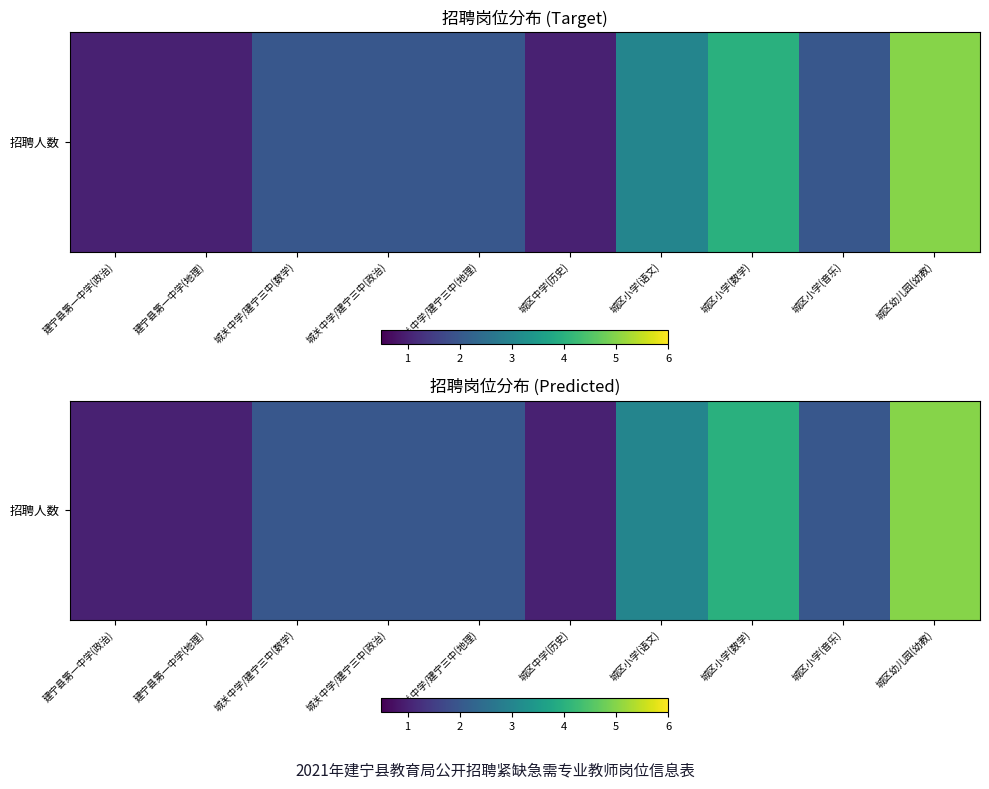

Where is the data nearest to the value 3?

城区小学(语文)